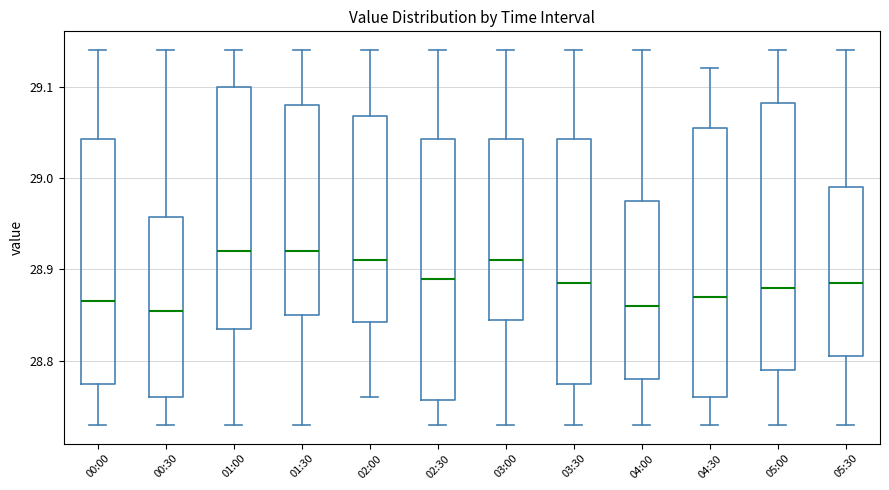

Reading left to right, transcribe this box plot: for each box, give where its median line is, the range the box spans, and where its two whiskers end, as read against the y-axis. The values are not printed on the chart, so give them approximately, as read against the axis.

00:00: median 28.87, box 28.78 to 29.04, whiskers 28.73 to 29.14
00:30: median 28.86, box 28.76 to 28.96, whiskers 28.73 to 29.14
01:00: median 28.92, box 28.84 to 29.10, whiskers 28.73 to 29.14
01:30: median 28.92, box 28.85 to 29.08, whiskers 28.73 to 29.14
02:00: median 28.91, box 28.84 to 29.07, whiskers 28.76 to 29.14
02:30: median 28.89, box 28.76 to 29.04, whiskers 28.73 to 29.14
03:00: median 28.91, box 28.85 to 29.04, whiskers 28.73 to 29.14
03:30: median 28.89, box 28.78 to 29.04, whiskers 28.73 to 29.14
04:00: median 28.86, box 28.78 to 28.98, whiskers 28.73 to 29.14
04:30: median 28.87, box 28.76 to 29.06, whiskers 28.73 to 29.12
05:00: median 28.88, box 28.79 to 29.08, whiskers 28.73 to 29.14
05:30: median 28.89, box 28.81 to 28.99, whiskers 28.73 to 29.14